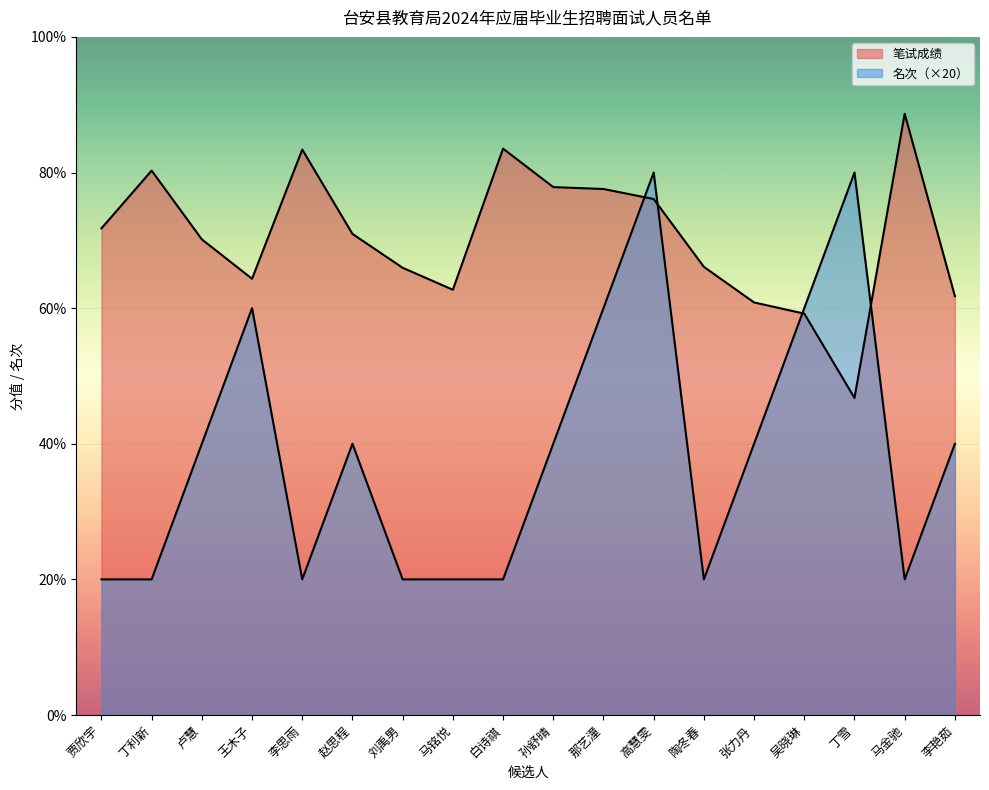

Which series has the largest total across all categories?

笔试成绩